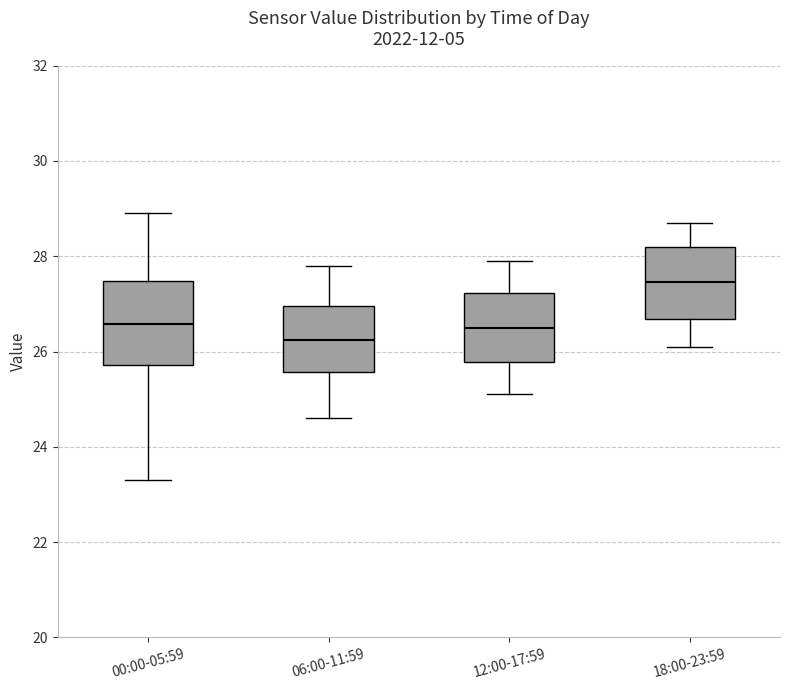

Reading left to right, read every box against the y-axis: the position of its median line, the range the box covers, and the ends of its whiskers. The values are not printed on the chart, so give them approximately, as read against the axis.

00:00-05:59: median 26.6, box 25.8 to 27.4, whiskers 23.4 to 29.0
06:00-11:59: median 26.2, box 25.6 to 27.0, whiskers 24.6 to 27.8
12:00-17:59: median 26.6, box 25.8 to 27.2, whiskers 25.2 to 28.0
18:00-23:59: median 27.4, box 26.6 to 28.2, whiskers 26.2 to 28.8